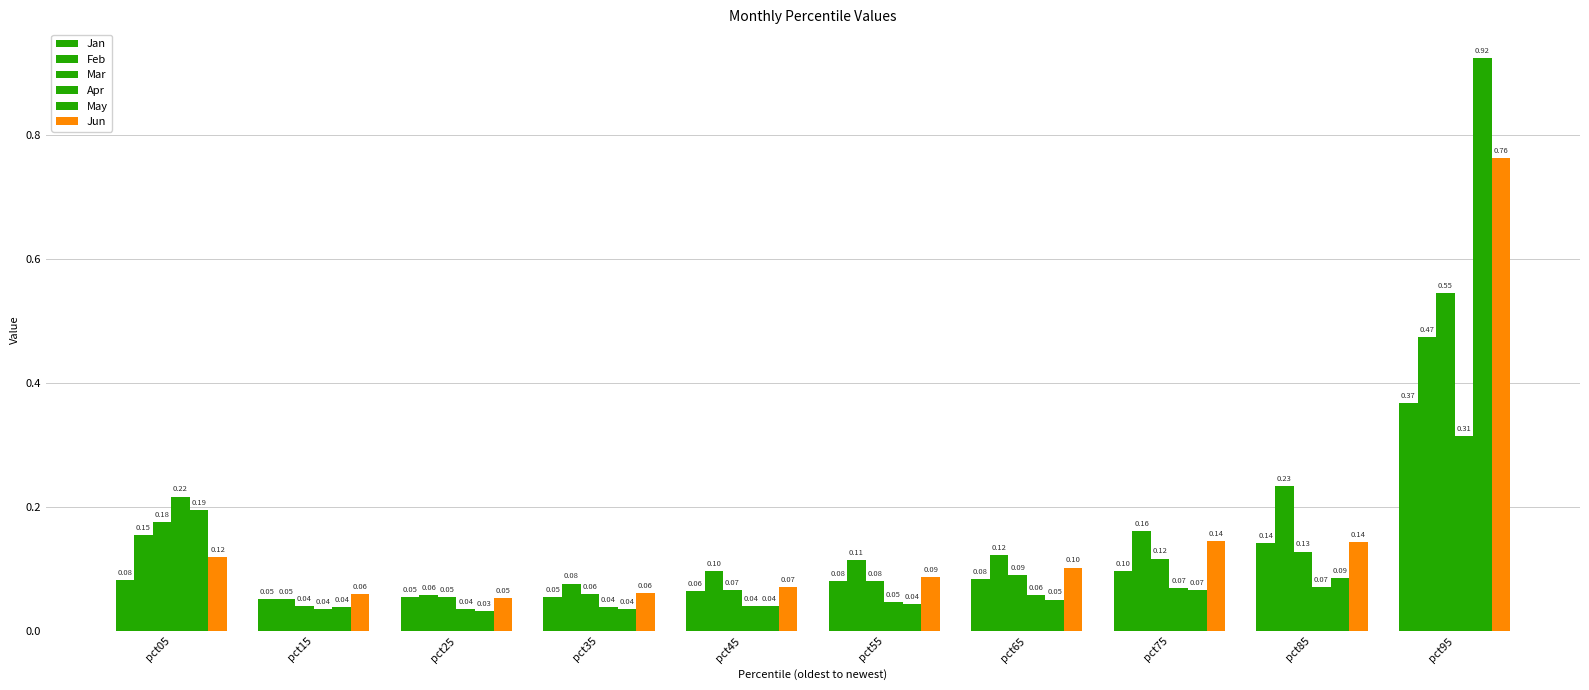

At which category does the chart reach its peak across all series?

pct95